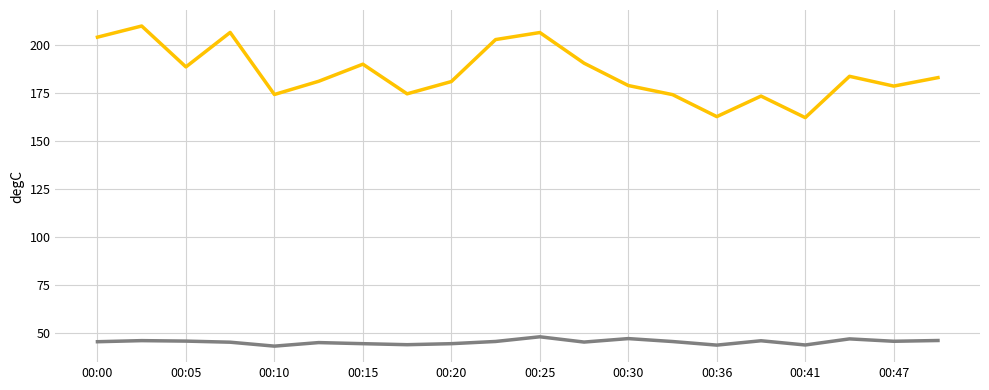

What is the minimum value shown in the chart?

43.1